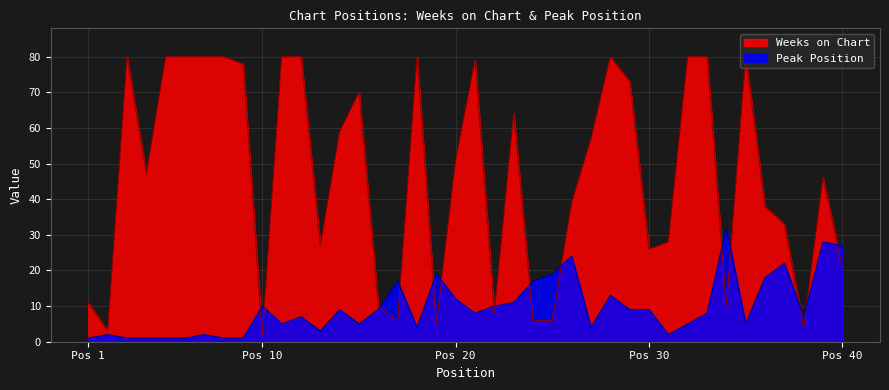

True or false: Peak Position has a value of 9 at 29.

True